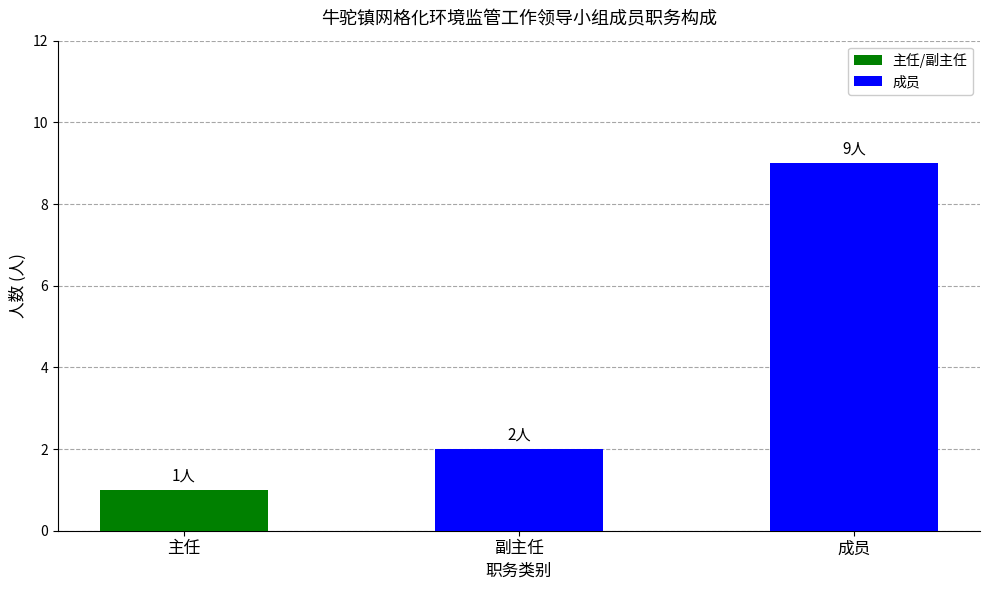

Rank the categories by value from highest to lowest.

成员, 副主任, 主任